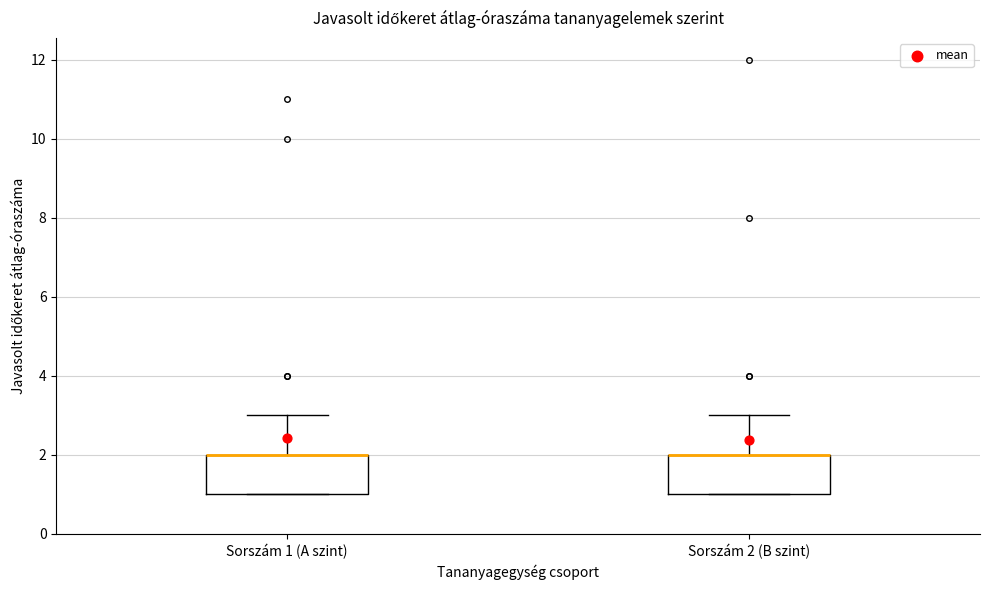

Reading left to right, transcribe this box plot: for each box, give where its median line is, the range the box spans, and where its two whiskers end, as read against the y-axis. The values are not printed on the chart, so give them approximately, as read against the axis.

Sorszám 1 (A szint): median 2 (drawn on the box's upper edge), box 1 to 2, whiskers 1 to 3
Sorszám 2 (B szint): median 2 (drawn on the box's upper edge), box 1 to 2, whiskers 1 to 3